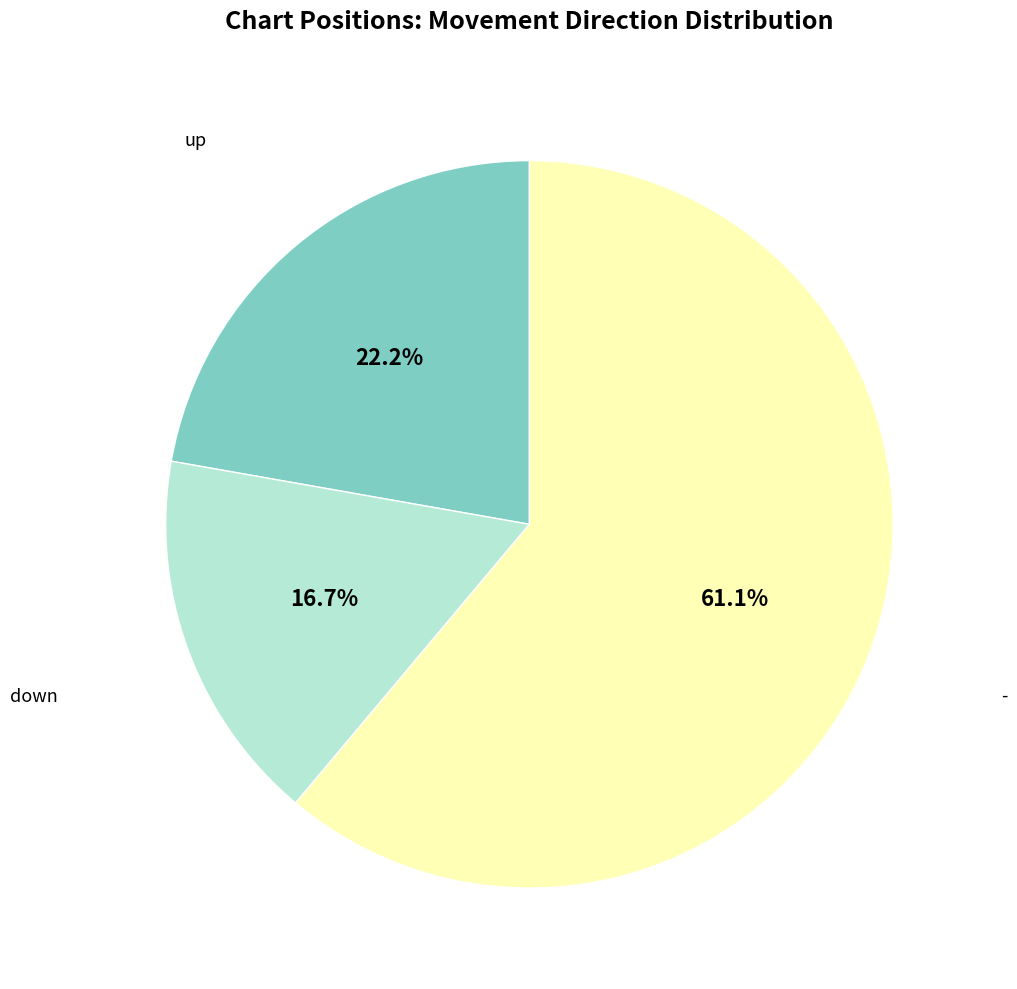

To the nearest percent, what portion does - represent?

61%